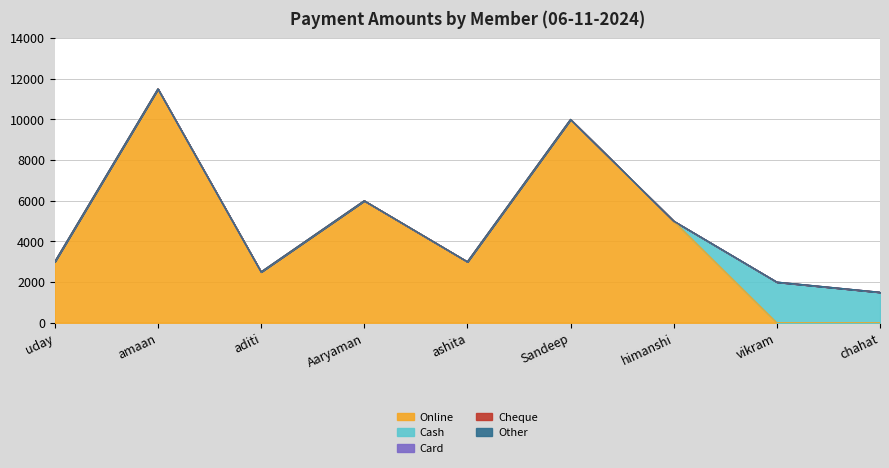

Rank the categories by Cash value from highest to lowest.

vikram surana, chahat singh hora, uday bhaskar, amaan raza, aditi virdi, Aaryaman Singh, ashita manik, Sandeep chawla, himanshi singh